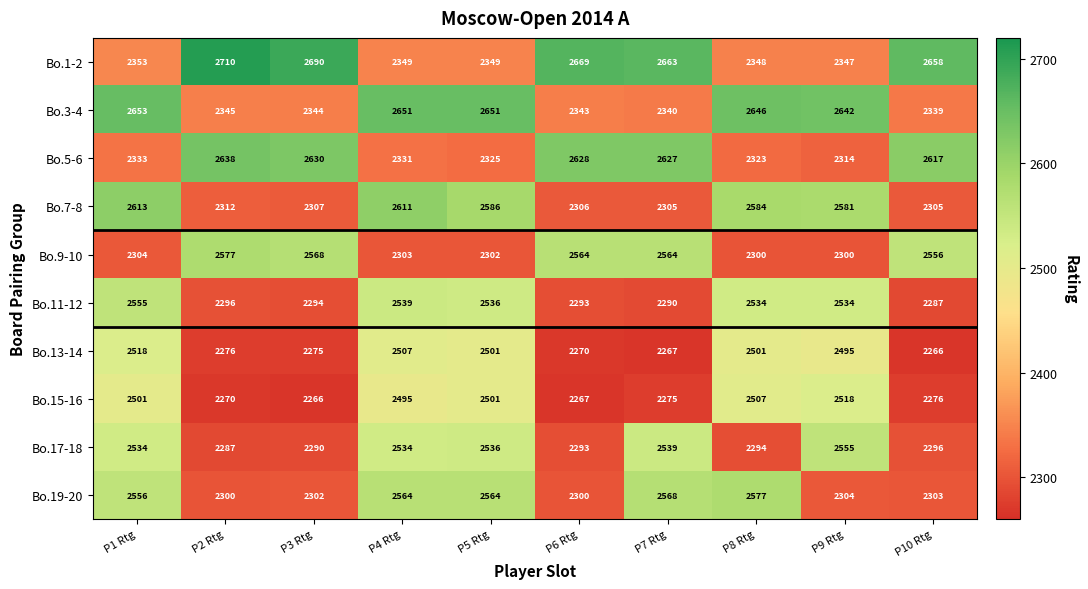

Which series has the largest total across all categories?

Bo.1-2